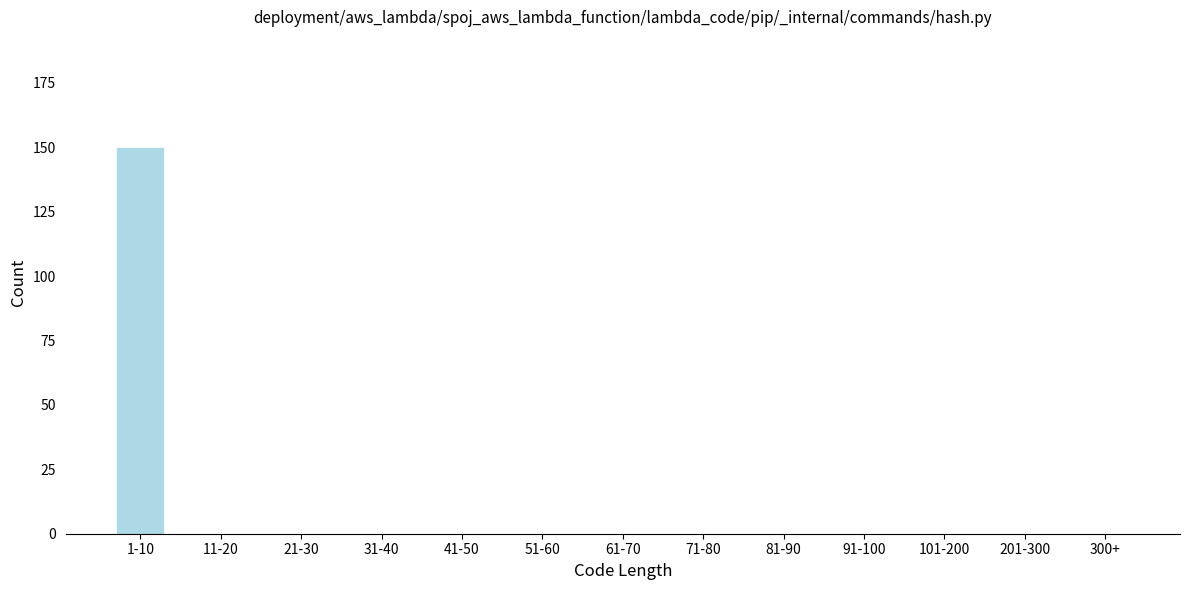

Reading left to right, transcribe all the data shown in this chart.

1-10=150	11-20=0	21-30=0	31-40=0	41-50=0	51-60=0	61-70=0	71-80=0	81-90=0	91-100=0	101-200=0	201-300=0	300+=0